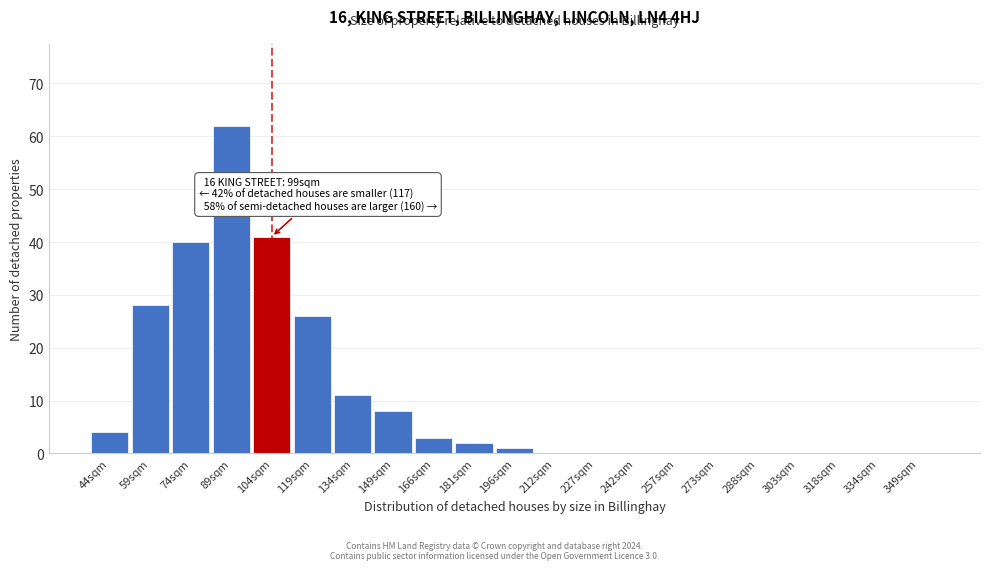

Reading left to right, extract all data points from this chart.

44sqm=4	59sqm=28	74sqm=40	89sqm=62	104sqm=41	119sqm=26	134sqm=11	149sqm=8	166sqm=3	181sqm=2	196sqm=1	212sqm=0	227sqm=0	242sqm=0	257sqm=0	273sqm=0	288sqm=0	303sqm=0	318sqm=0	334sqm=0	349sqm=0